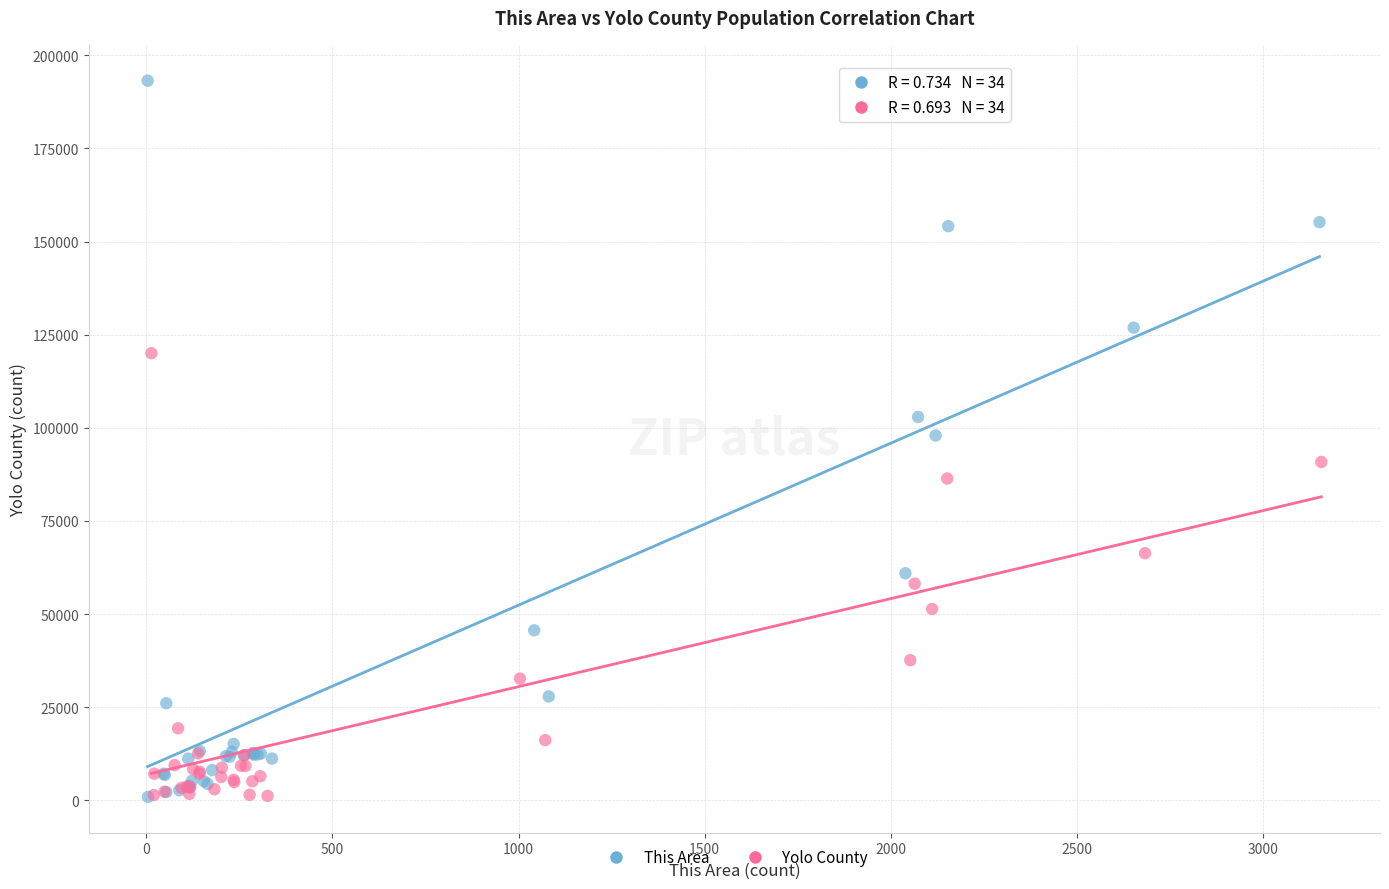

Which series reaches the maximum Y coordinate?

This Area